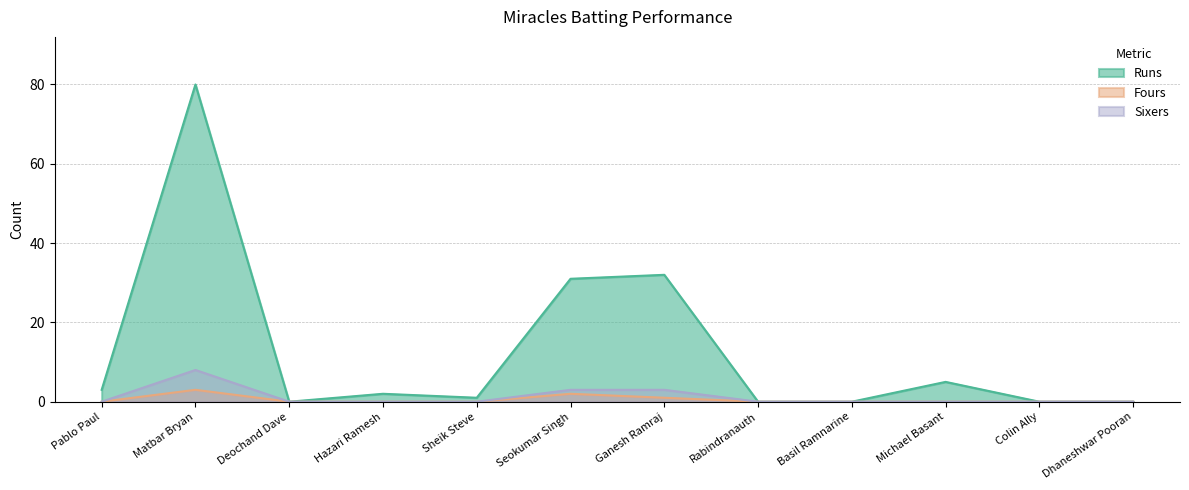

What is the difference between the maximum and minimum values in the Runs series?

80